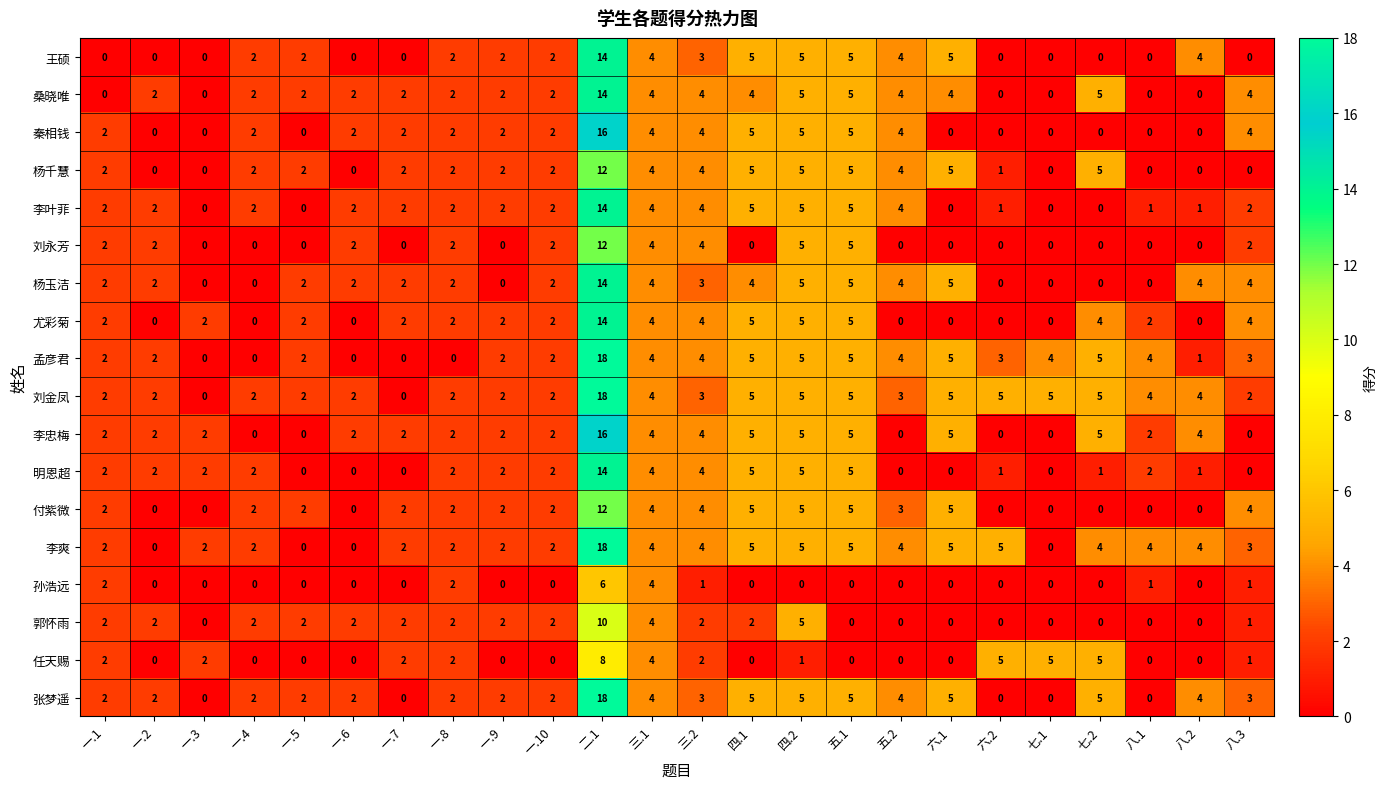

Between 一.9 and 三.2, which series saw the biggest shift?

刘永芳